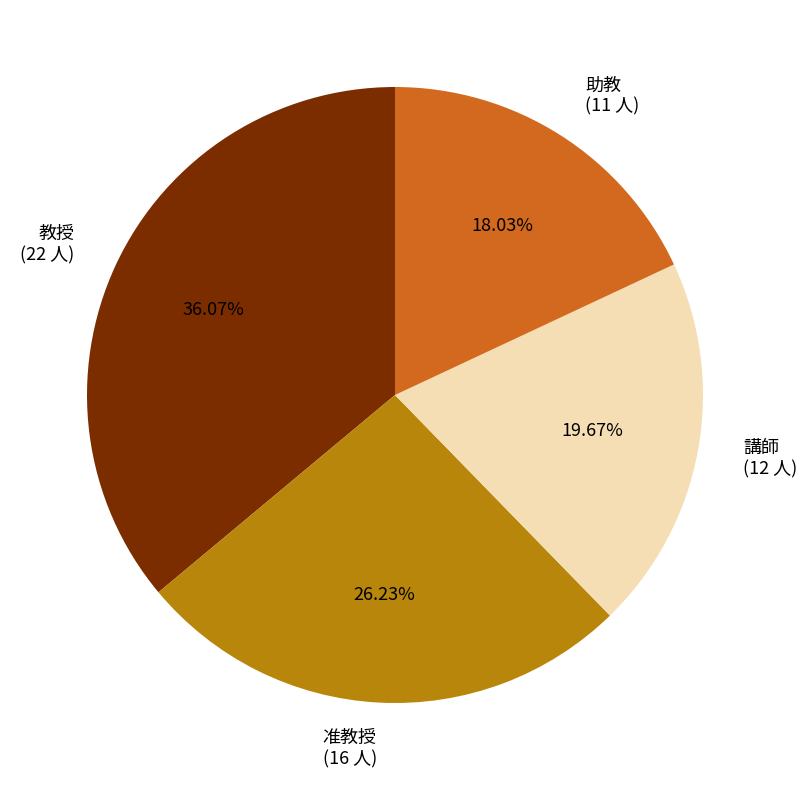

Which category has the smallest portion of the pie?

助教